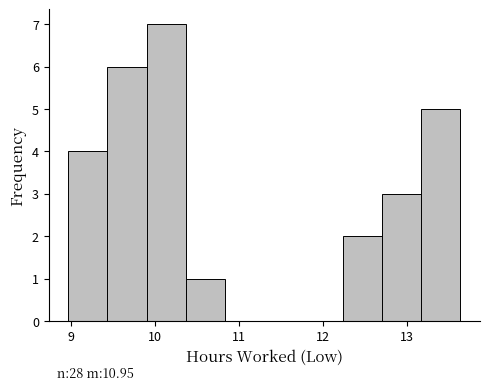

Which range on the x-axis has the tallest bar?

9.9 to 10.4